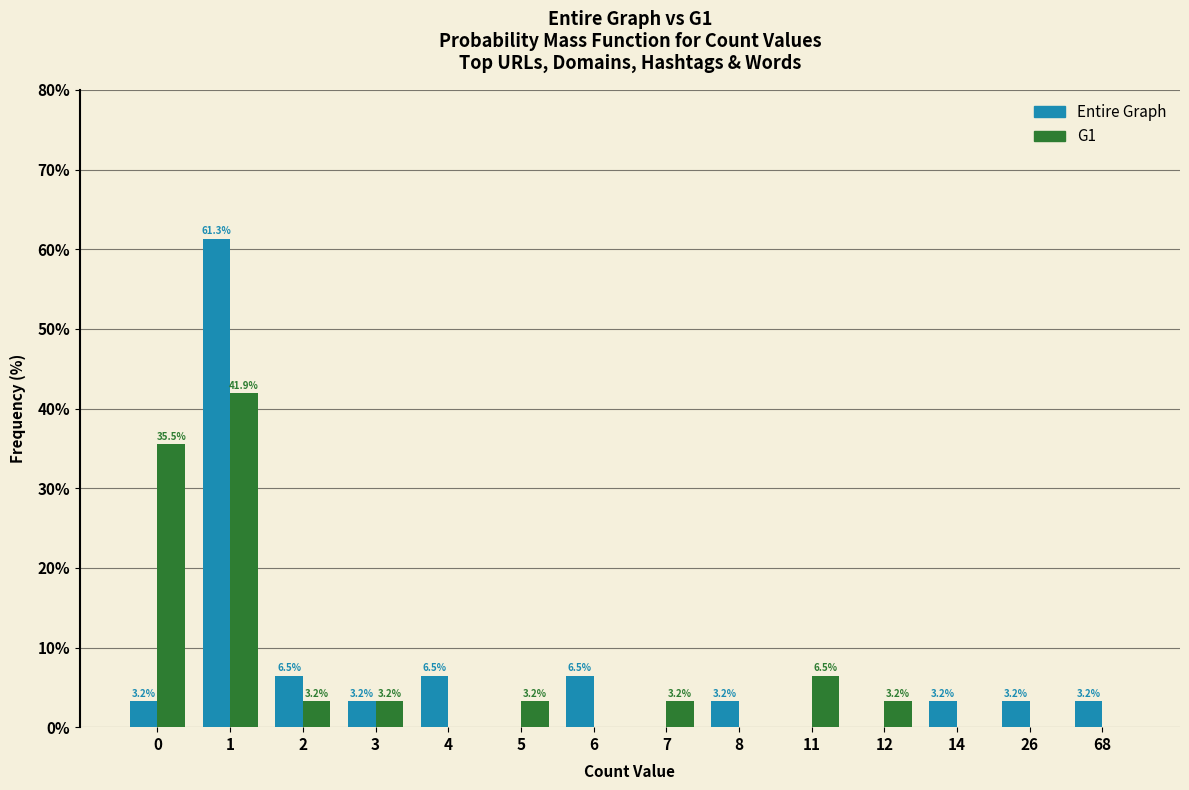

Reading left to right, list all the values displayed in this chart.

Entire Graph: 0=3.2	1=61.3	2=6.5	3=3.2	4=6.5	5=0.0	6=6.5	7=0.0	8=3.2	11=0.0	12=0.0	14=3.2	26=3.2	68=3.2
G1: 0=35.5	1=41.9	2=3.2	3=3.2	4=0.0	5=3.2	6=0.0	7=3.2	8=0.0	11=6.5	12=3.2	14=0.0	26=0.0	68=0.0